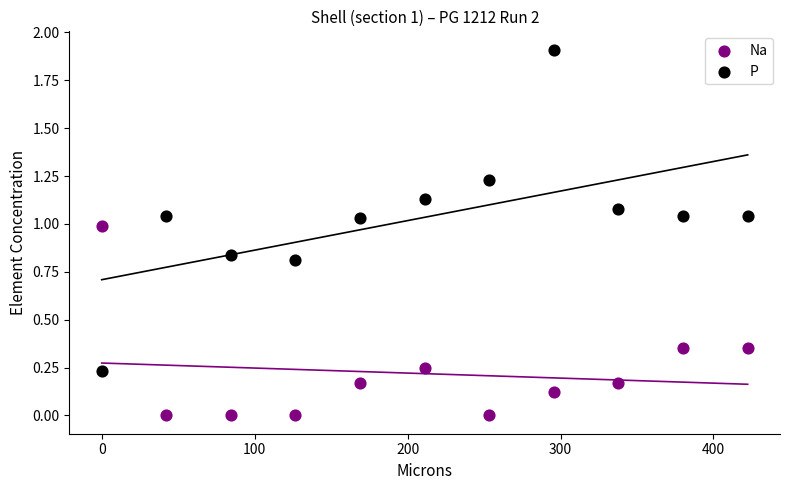

What is the X range (max minus min) for the scatter plot?

422.4